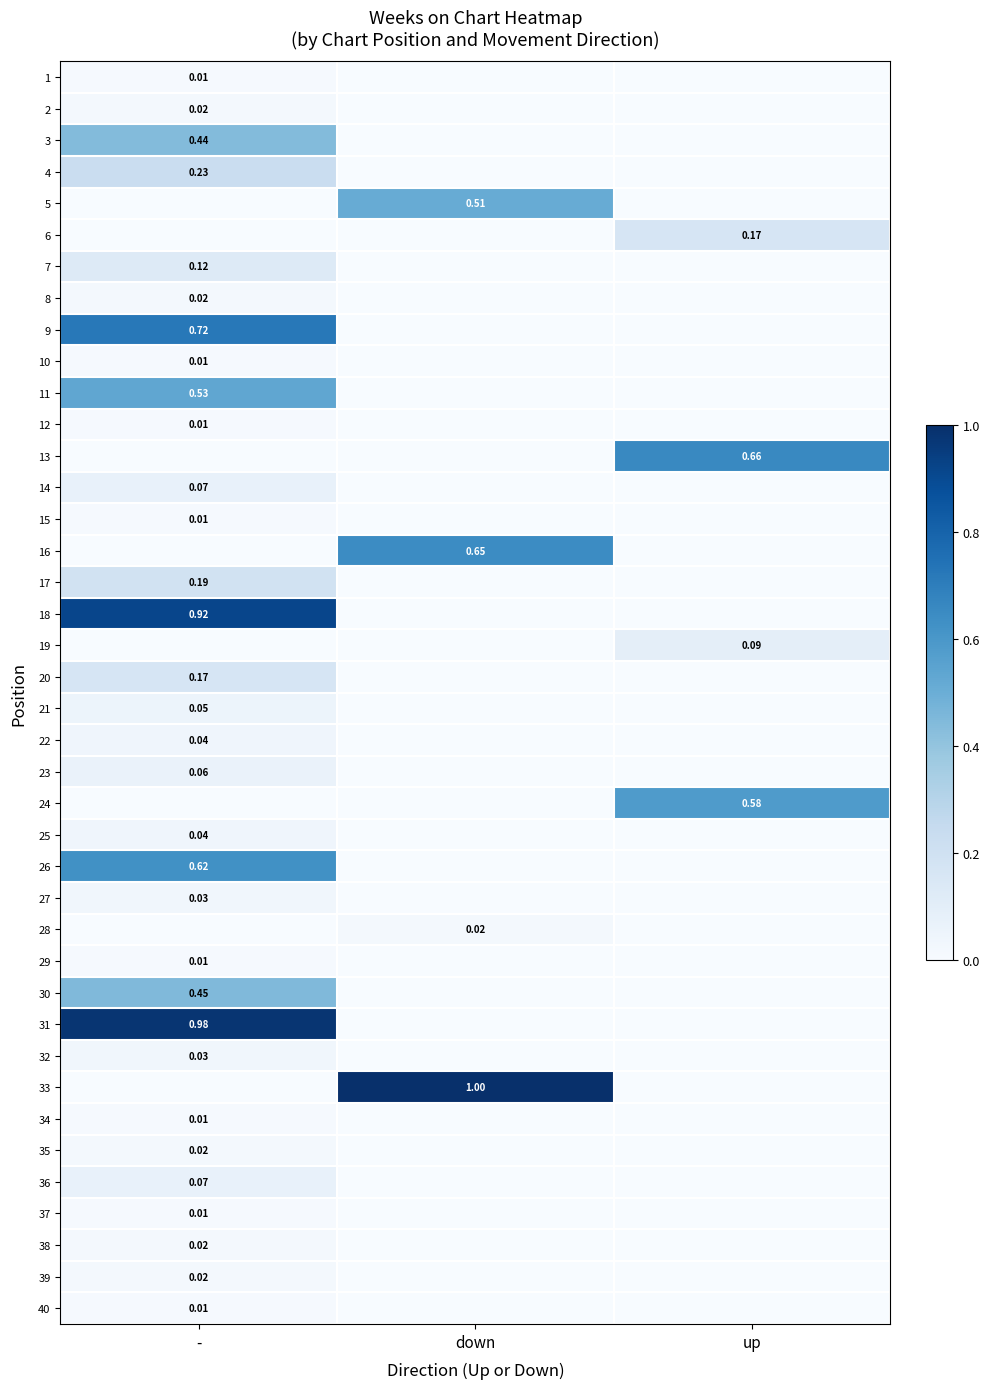

Is the value of 5 at down greater than the value of 31 at -?

No